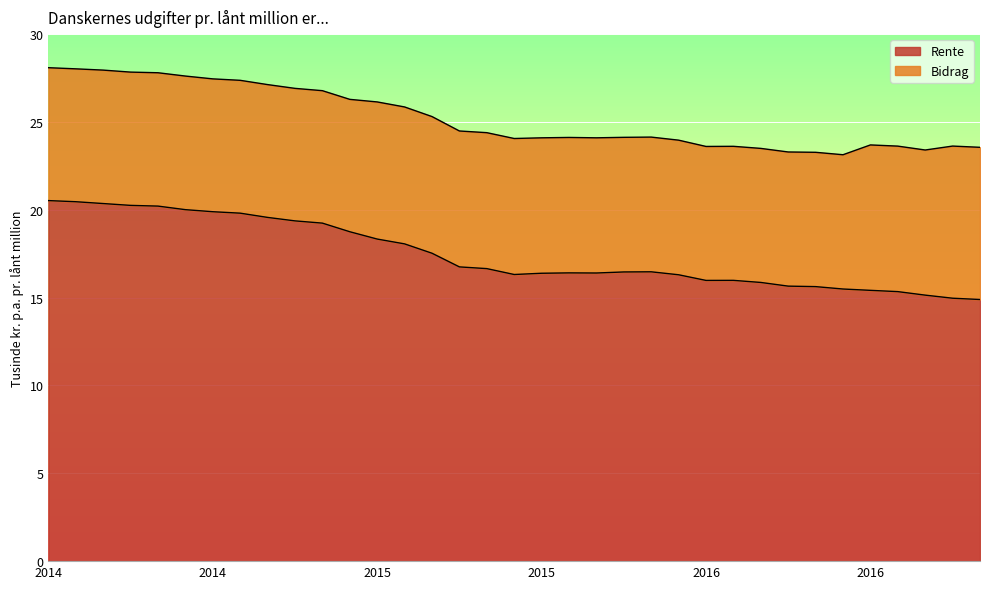

The value at 2015-06-01 is 8.3. True or false?

False